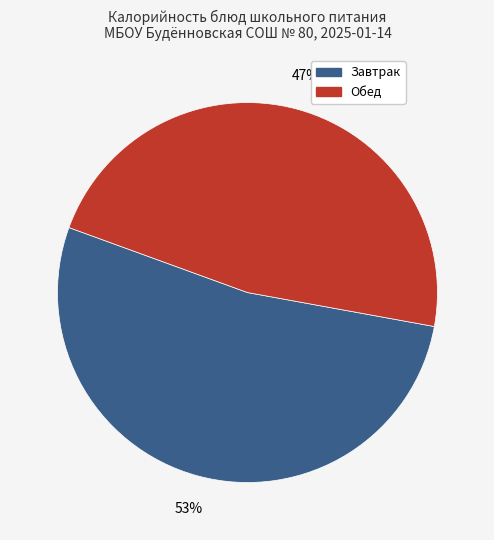

To the nearest percent, what is the average slice percentage?

50%